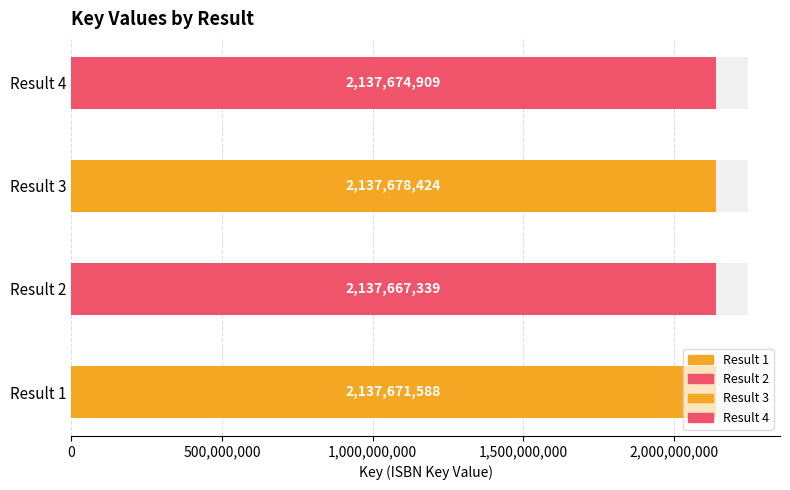

What is the smallest value displayed?

2137667339